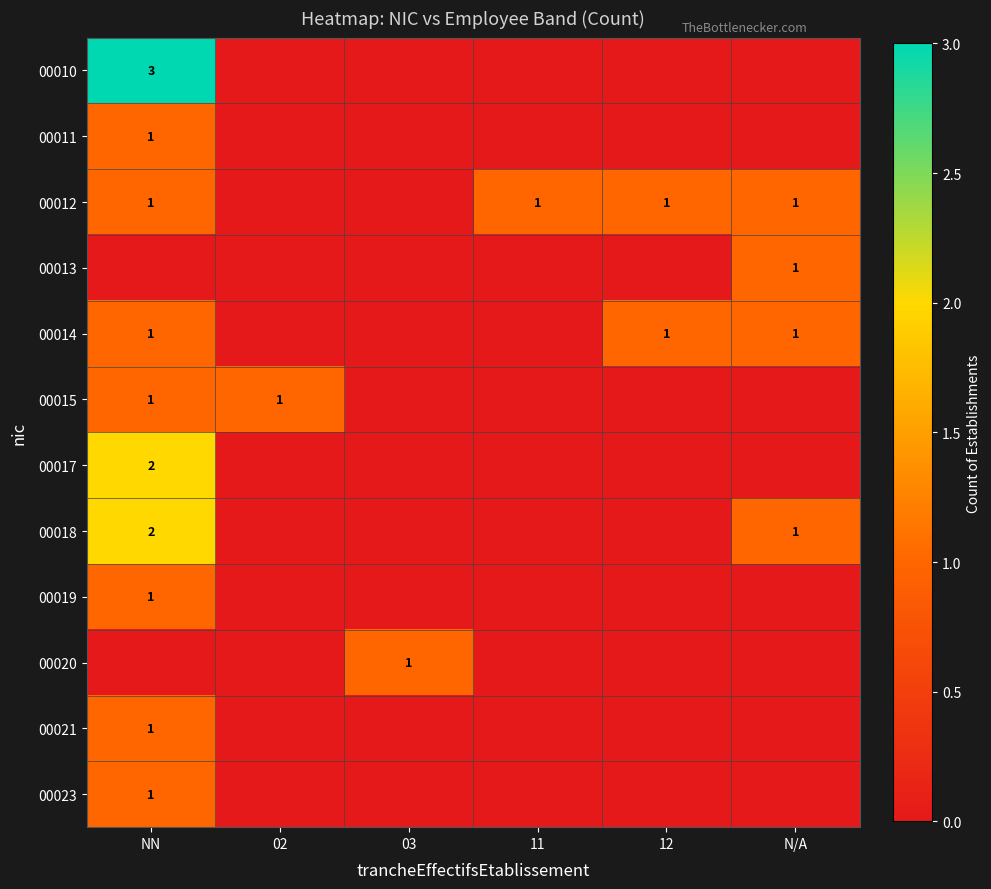

The 00018 series shows 2 at NN. True or false?

True